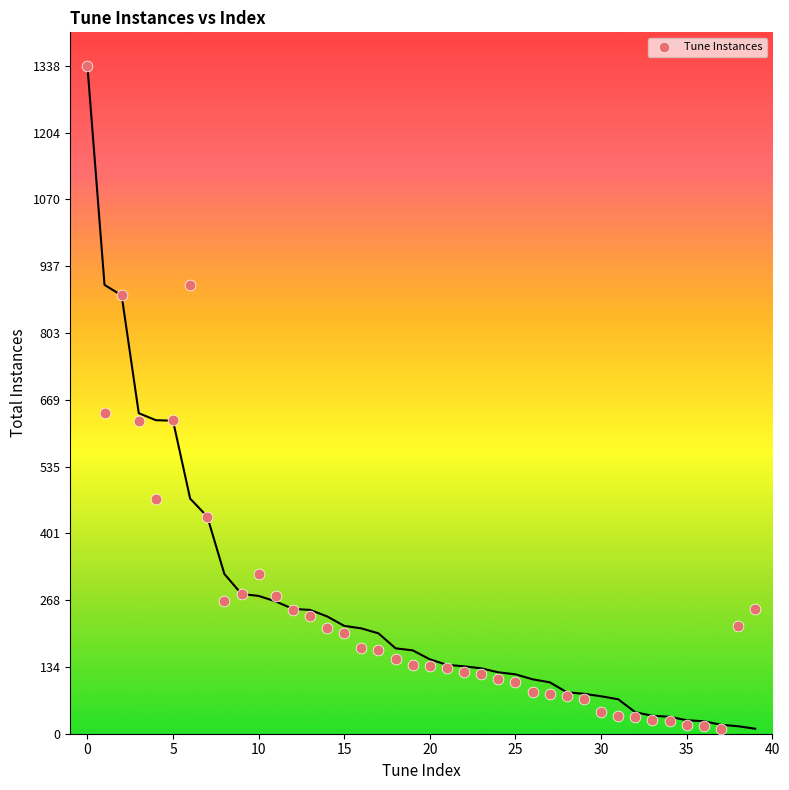

What is the range of Y values (max minus min)?

1328